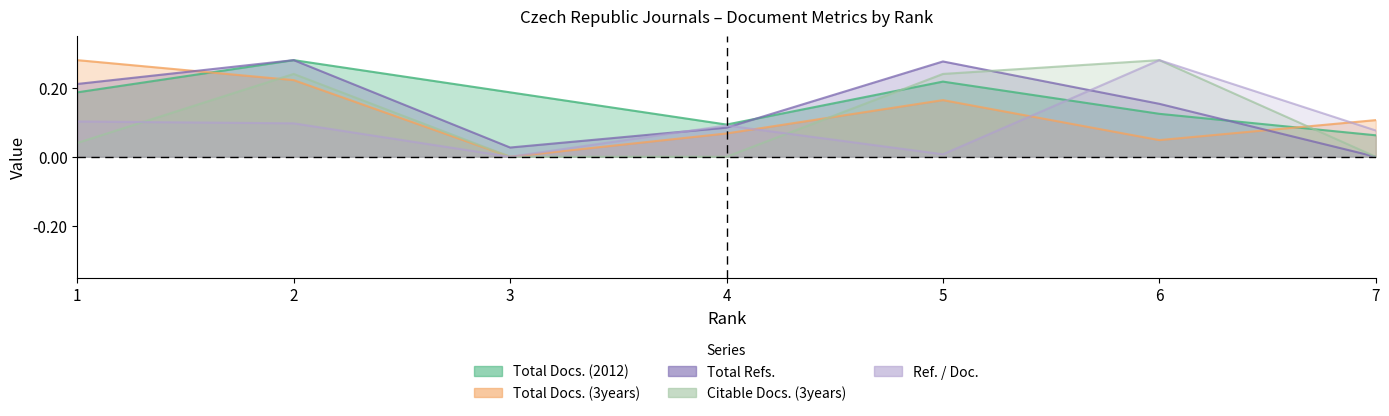

The value of Total Docs. (2012) at 3 is 0.2. True or false?

True